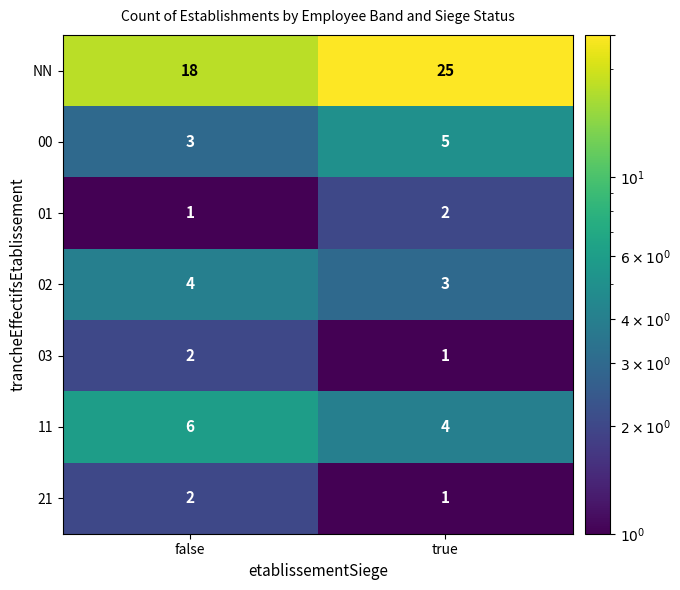

True or false: 03 has a value of 2 at false.

True